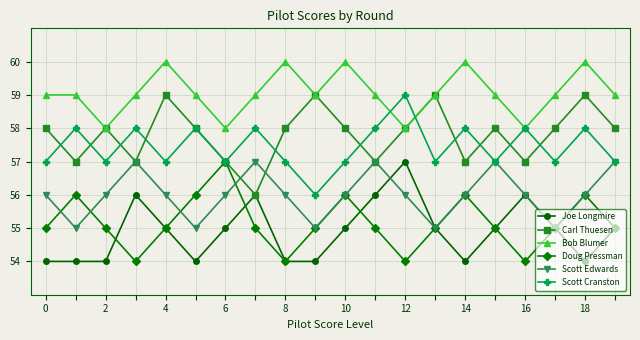

Which series has the largest total across all categories?

Bob Blumer